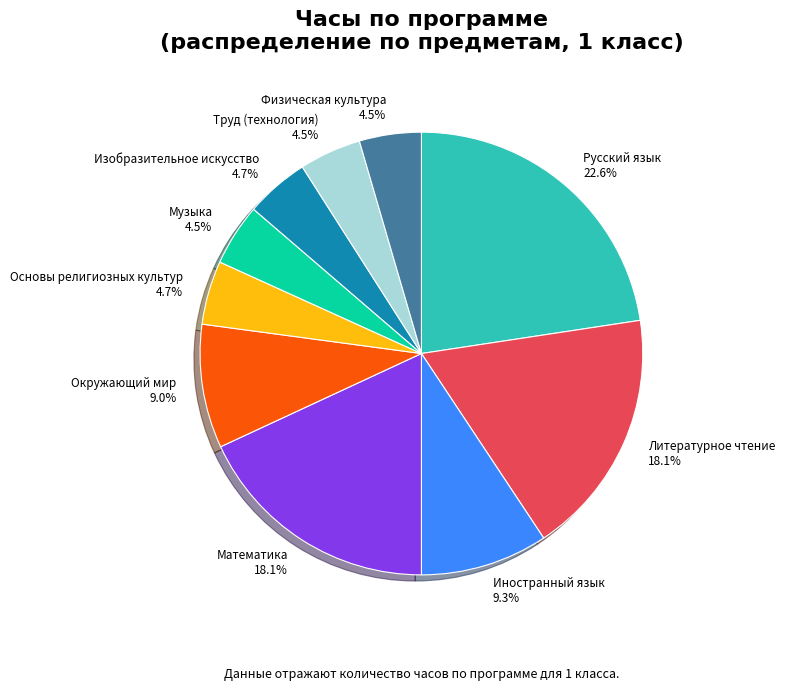

Which has a higher value, Основы религиозных культур or Русский язык?

Русский язык